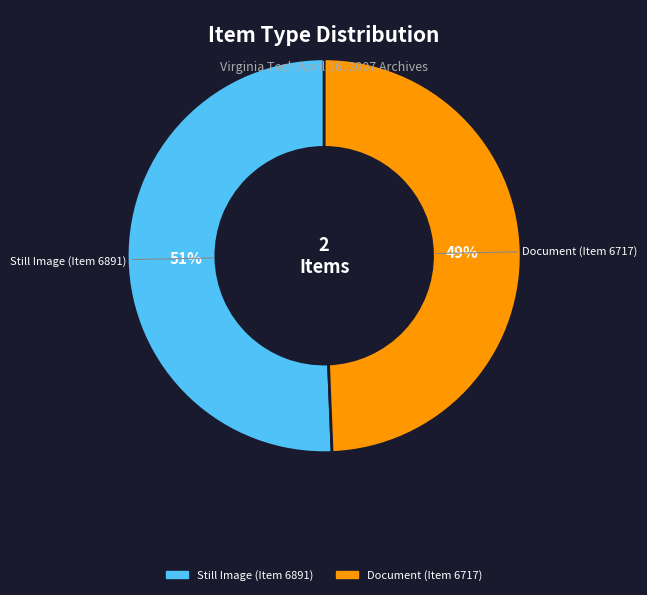

What is the ratio of the value at Still Image (Item 6891) to the value at Document (Item 6717)?

1.0